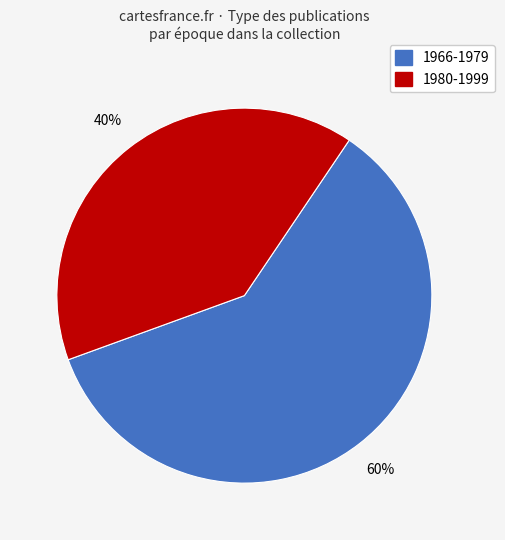

To the nearest percent, what is the average slice percentage?

50%